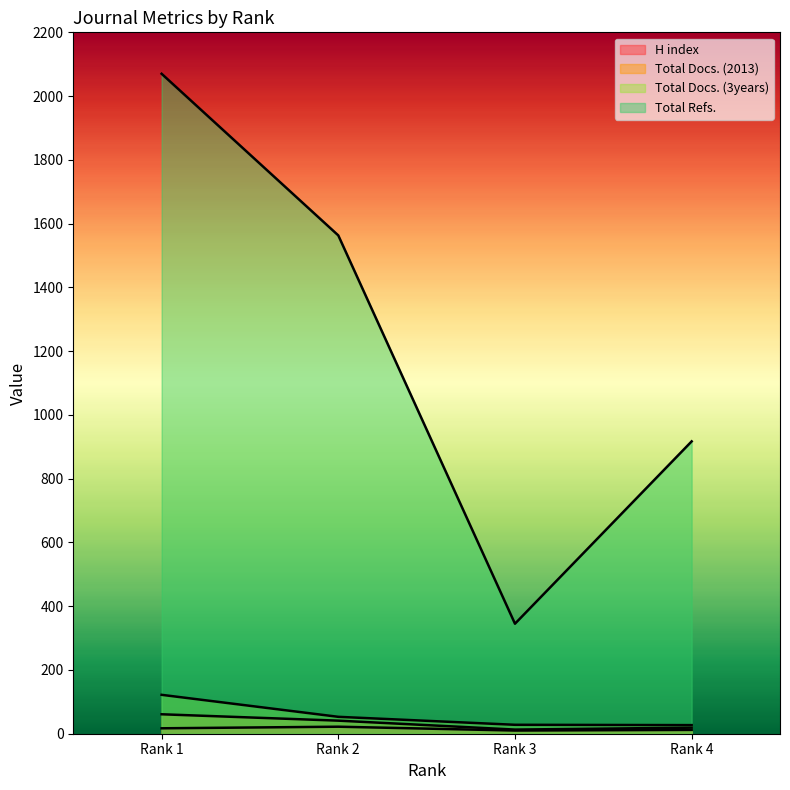

What is the average value of the Total Docs. (3years) series?

58